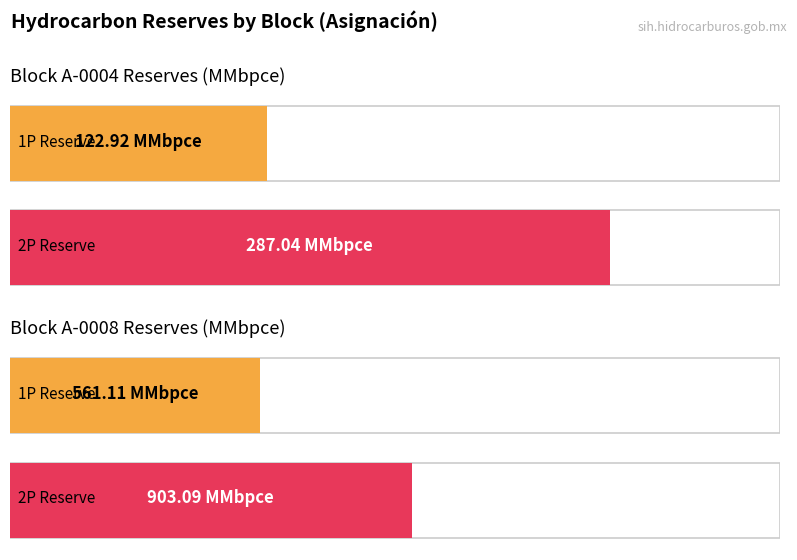

True or false: 3P has a value of 0.8 at A-0008 1P.

False